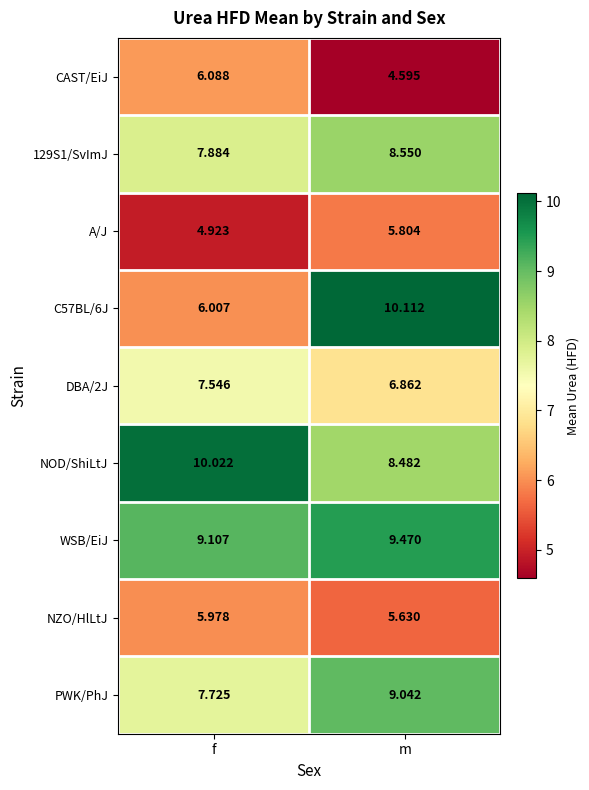

Which series has the largest total across all categories?

WSB/EiJ